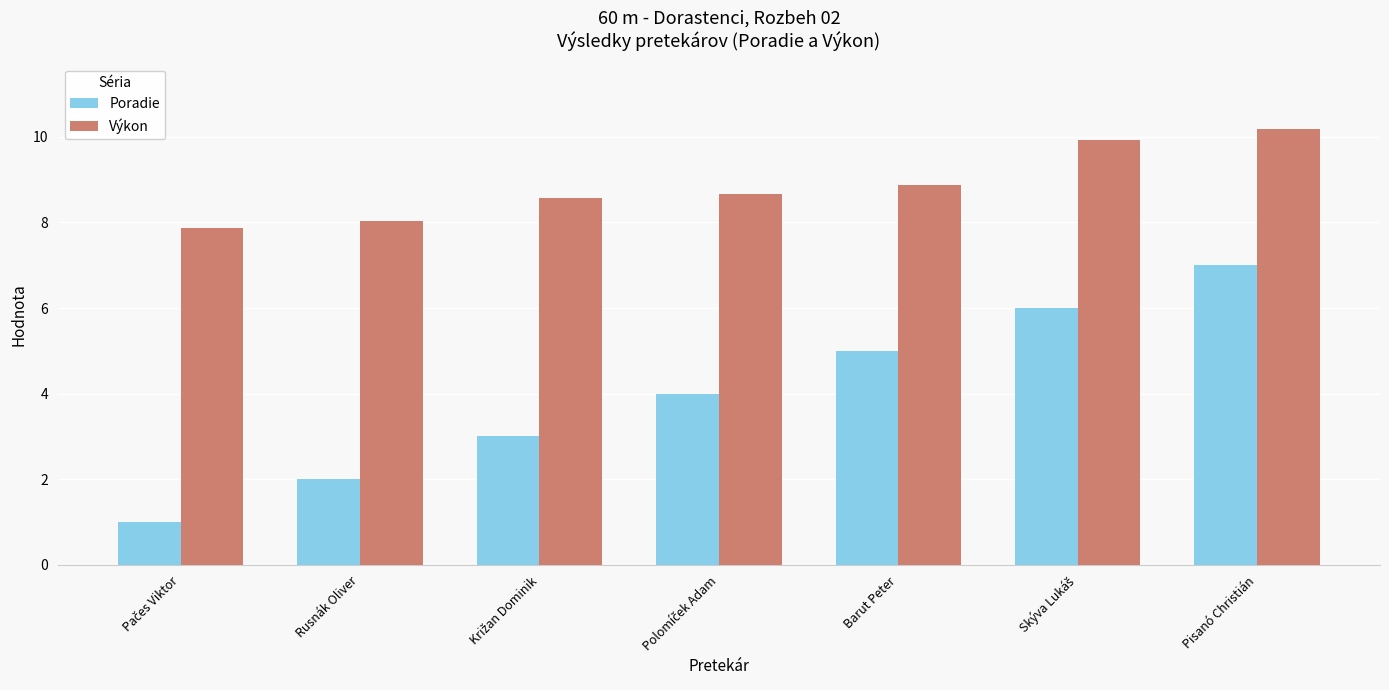

Reading left to right, transcribe all the data shown in this chart.

Poradie: 1.0	2.0	3.0	4.0	5.0	6.0	7.0
Výkon: 7.9	8.0	8.6	8.7	8.9	9.9	10.2